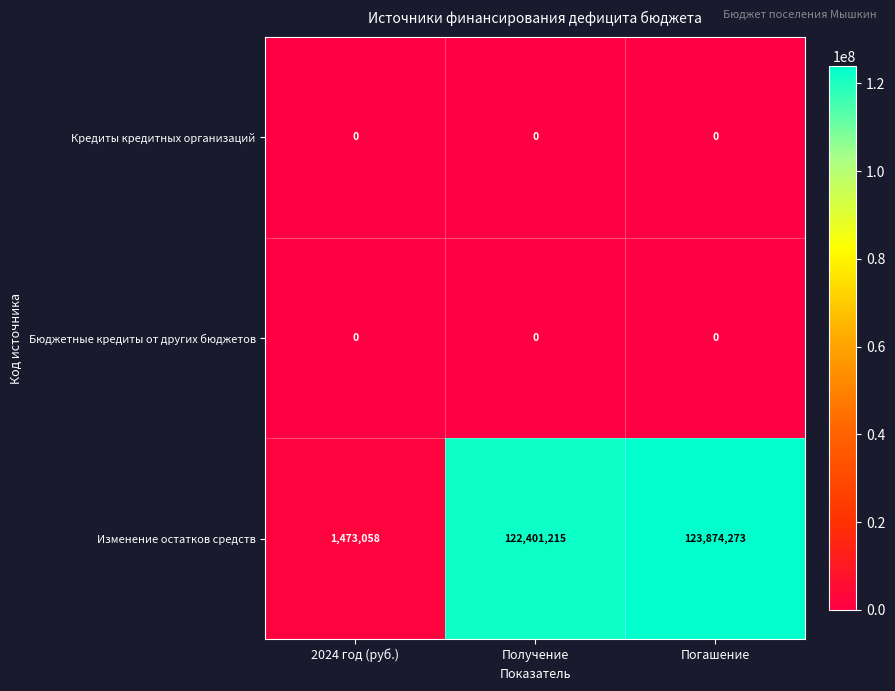

What is the difference between the highest and lowest values at Погашение?

123874273